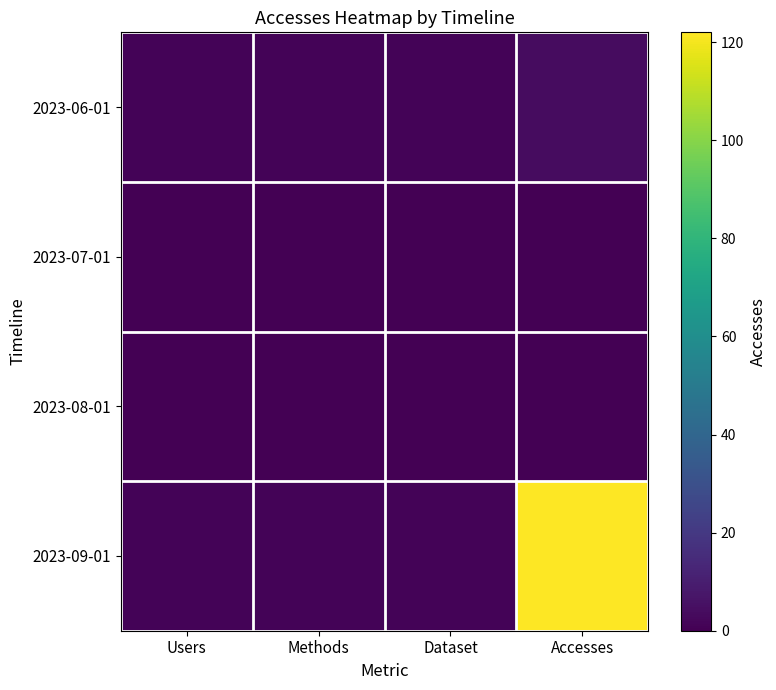

Rank the series at Accesses from highest to lowest value.

2023-09-01, 2023-06-01, 2023-07-01, 2023-08-01